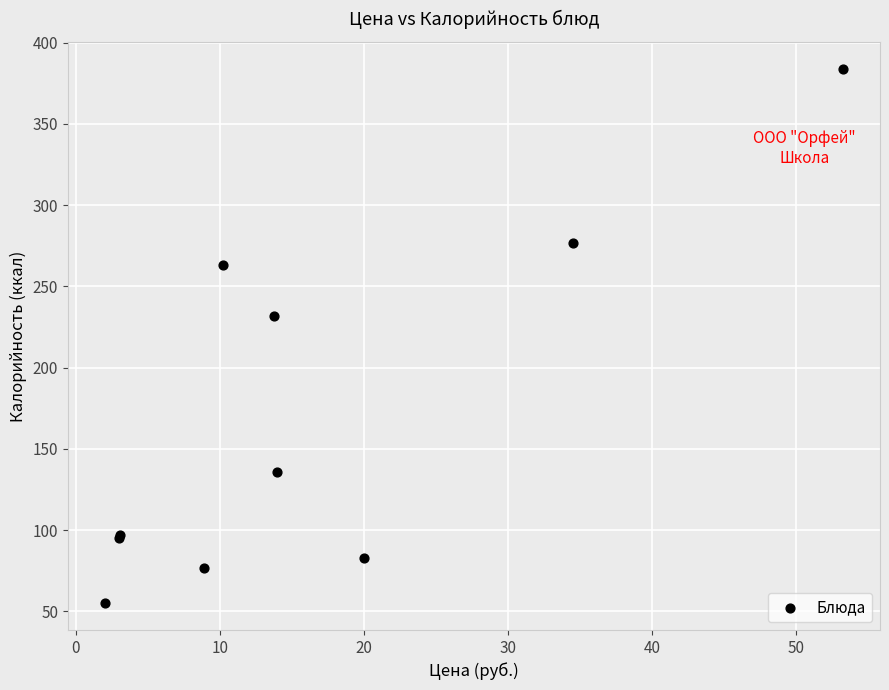

What Y value in the scatter plot is closest to 219?

232